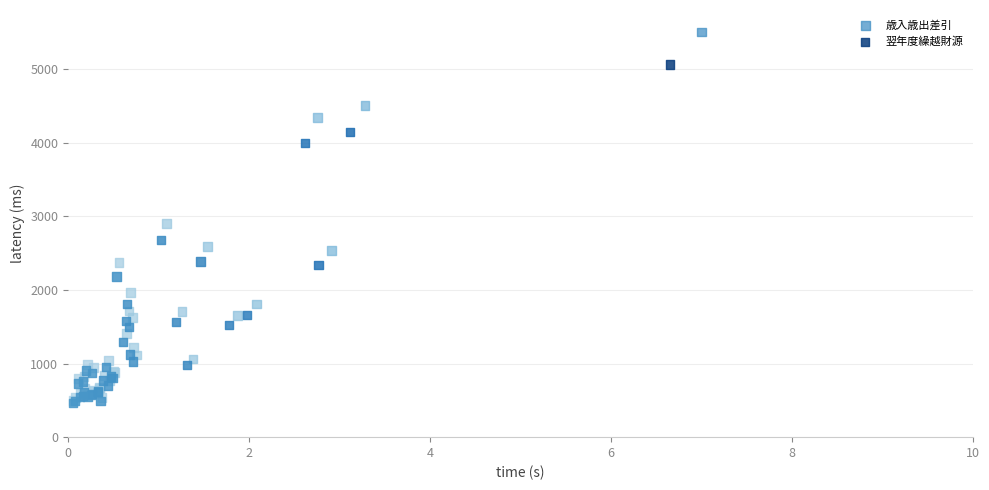

Which series has the widest spread of Y values?

歳入歳出差引